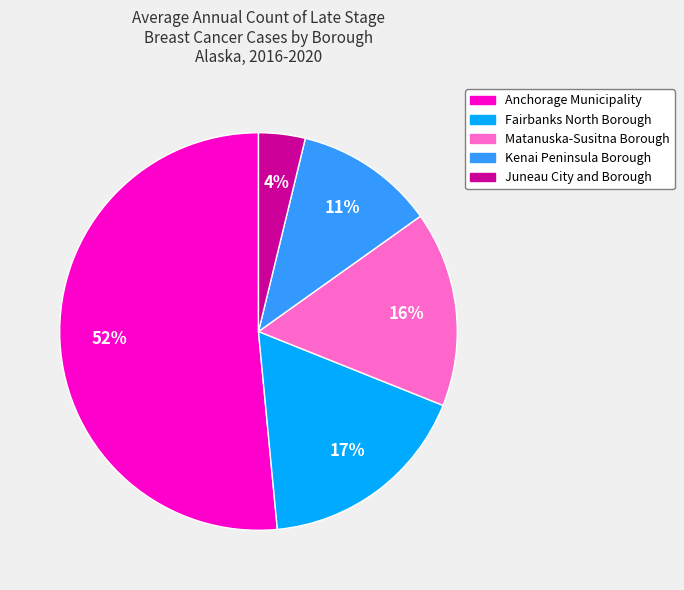

To the nearest percent, what is the difference between the Matanuska-Susitna Borough and Kenai Peninsula Borough slice percentages?

5%